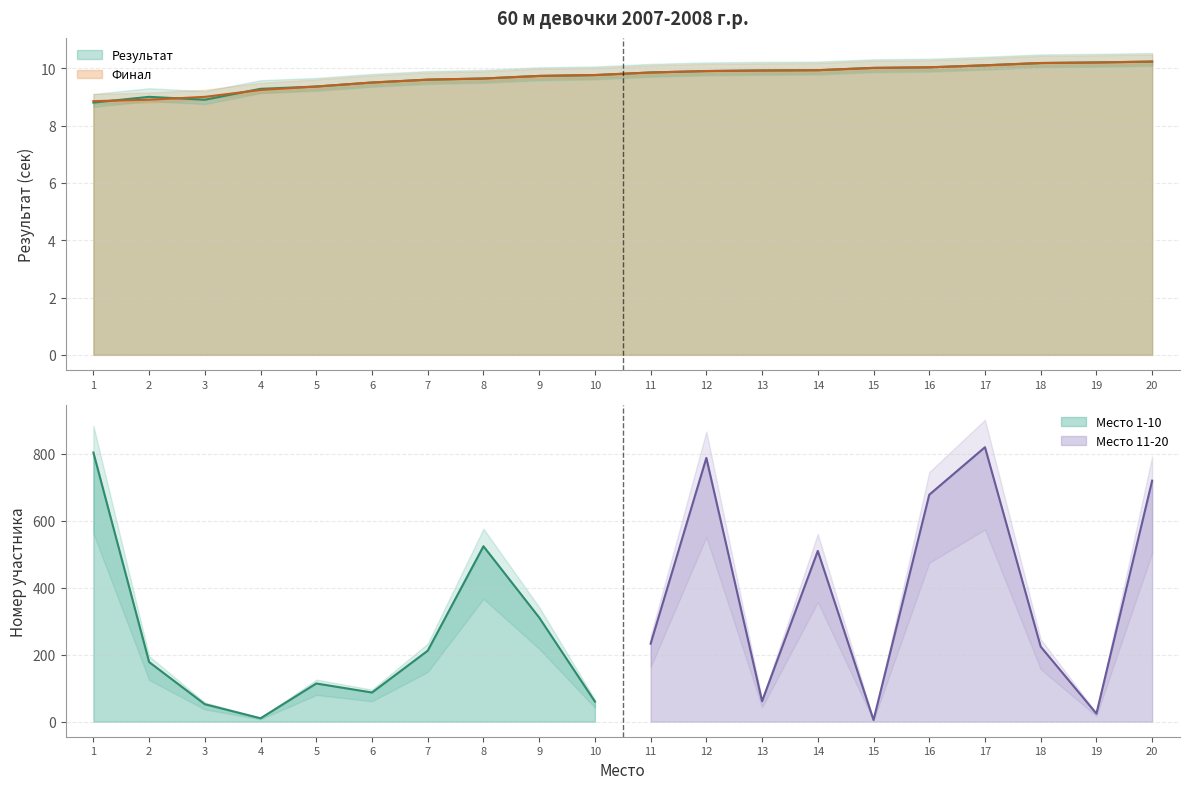

True or false: Результат has more than 2 interior local peaks.

False